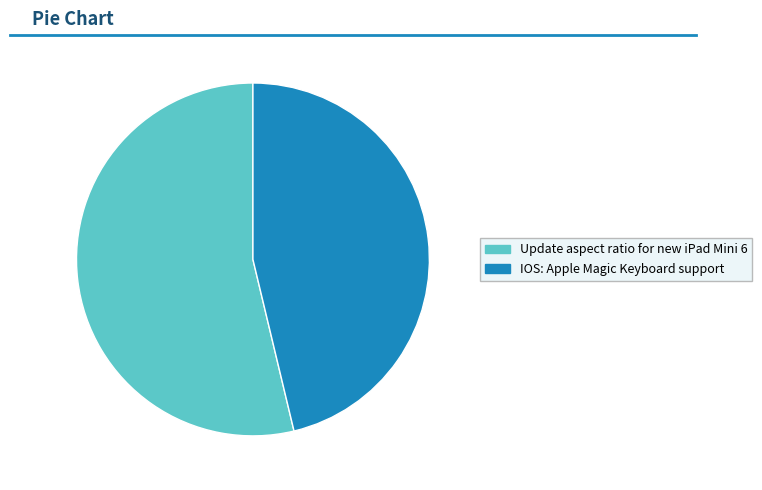

How many segments does this pie chart have?

2